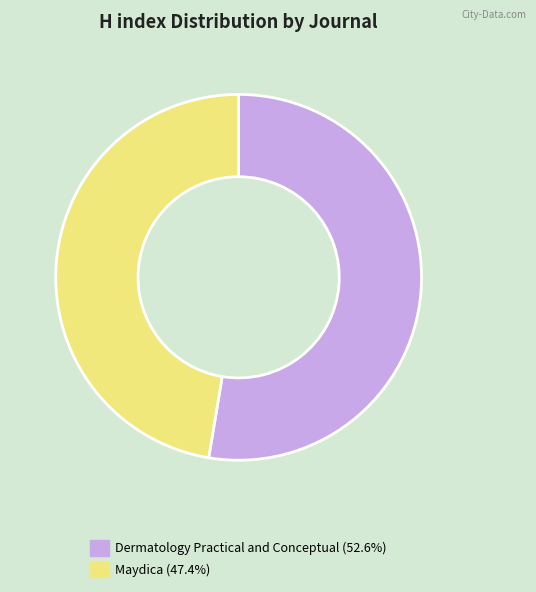

How many segments does this pie chart have?

2